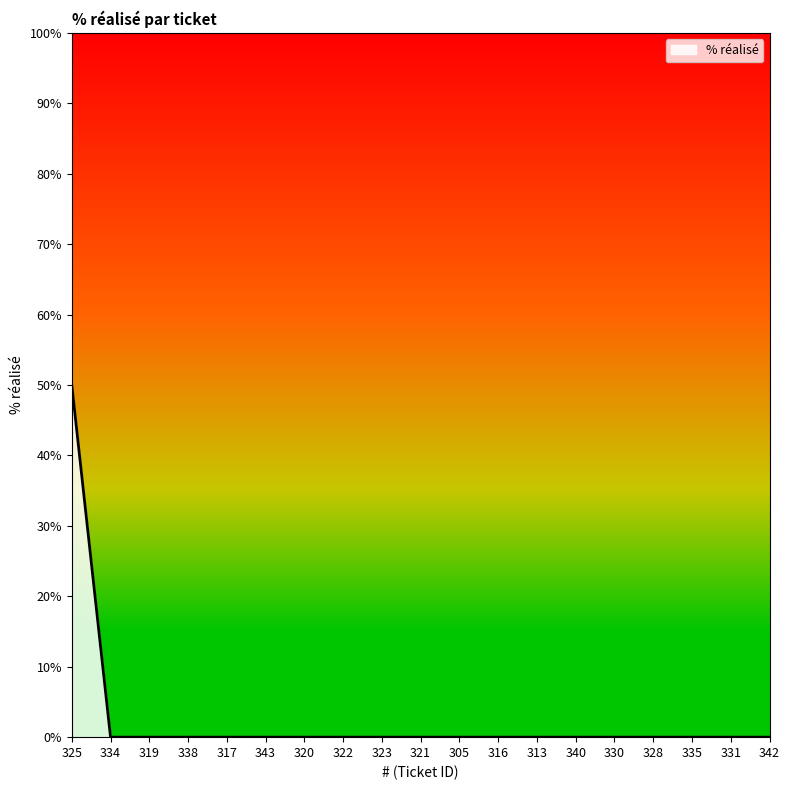

What is the difference between the maximum and minimum values?

50